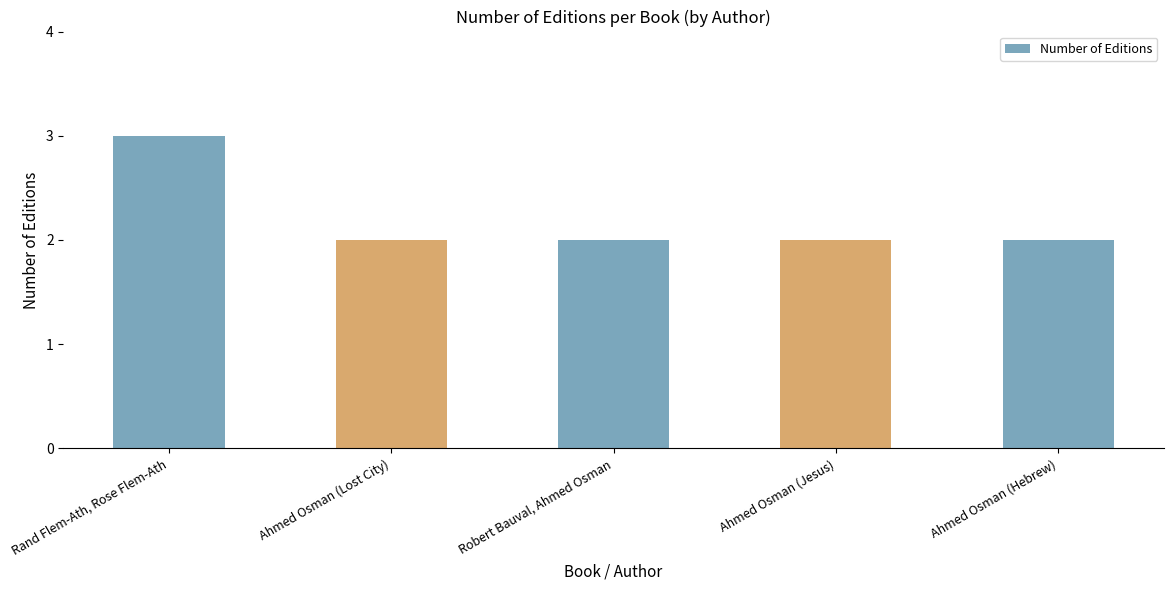

What is the ratio of the value at Ahmed Osman (Lost City) to the value at Ahmed Osman (Hebrew)?

1.0